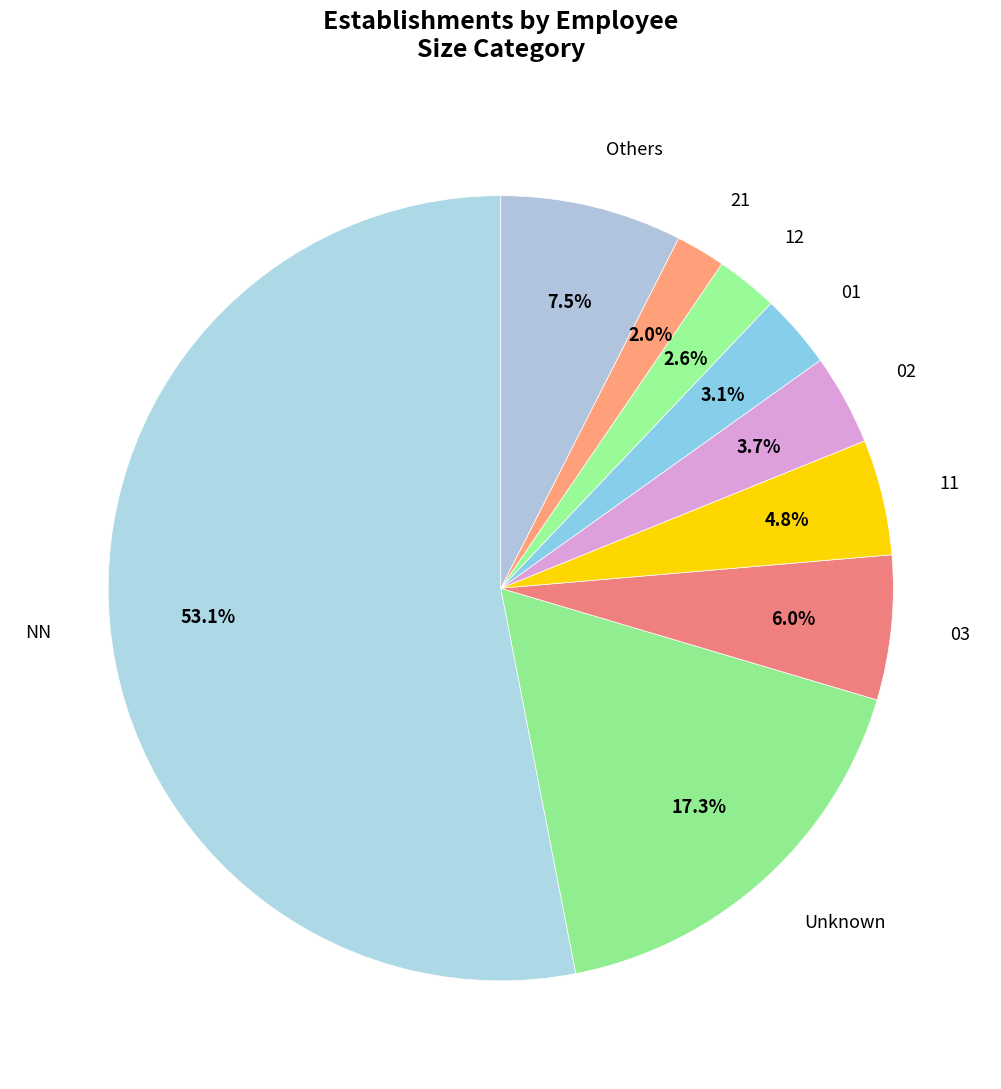

Is the sum of 03 and 21 greater than half?

No